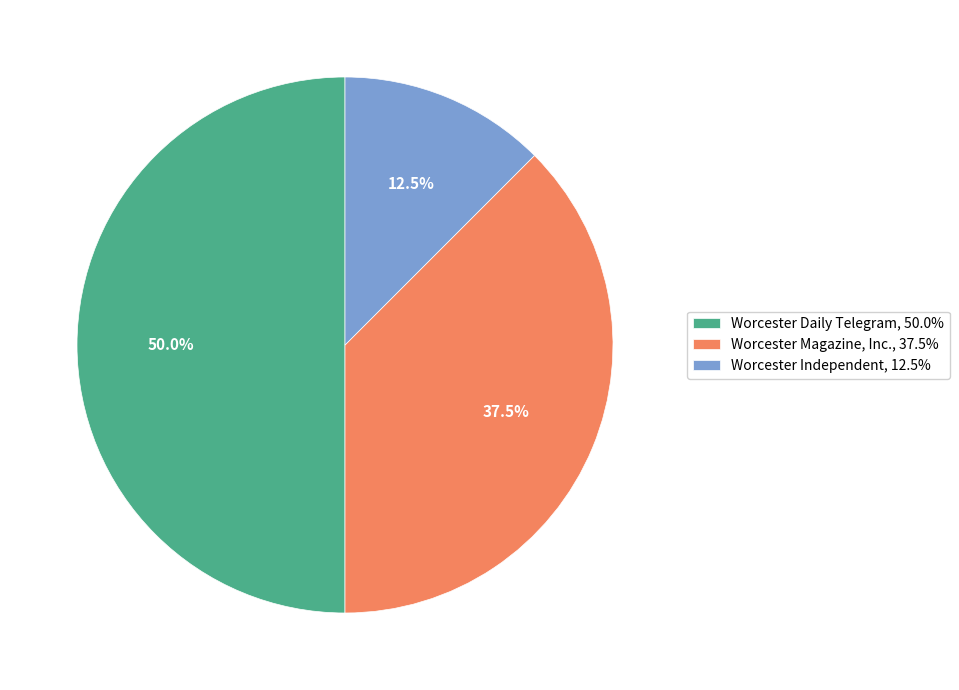

True or false: Worcester Daily Telegram accounts for 50% of the total.

True